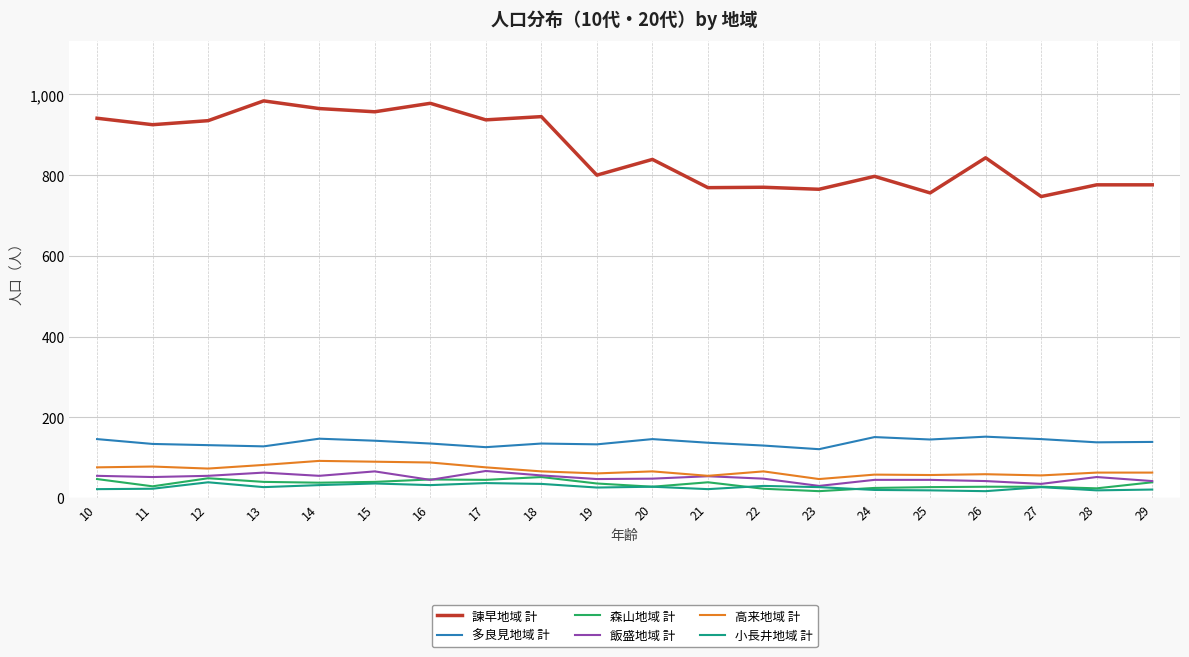

How many distinct data groups are displayed?

6